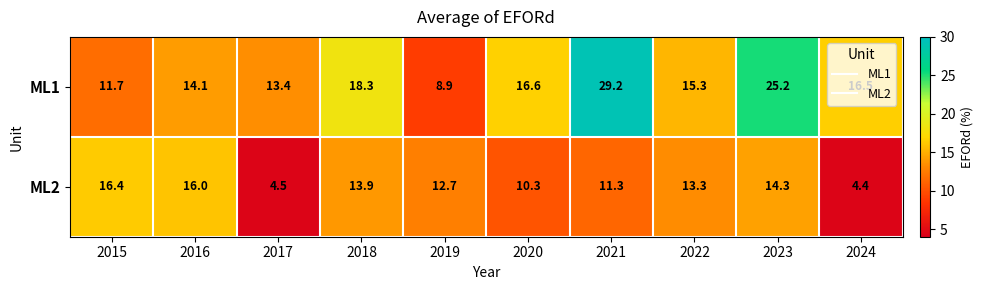

Which series has the largest range (max minus min)?

ML1